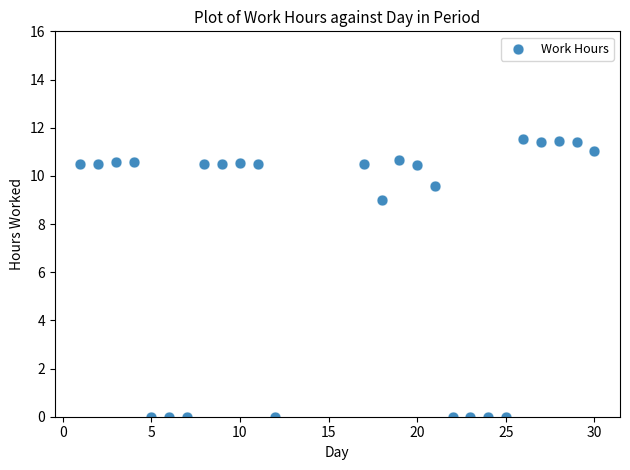

What Y value in the scatter plot is closest to 5?

9.0